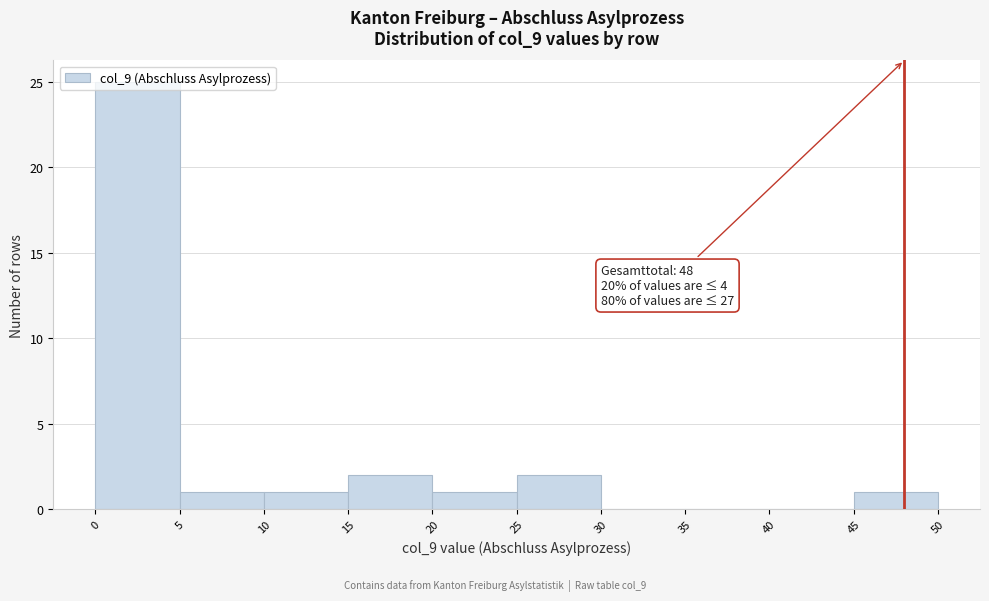

Over which range of the x-axis is the bar tallest?

0 to 5